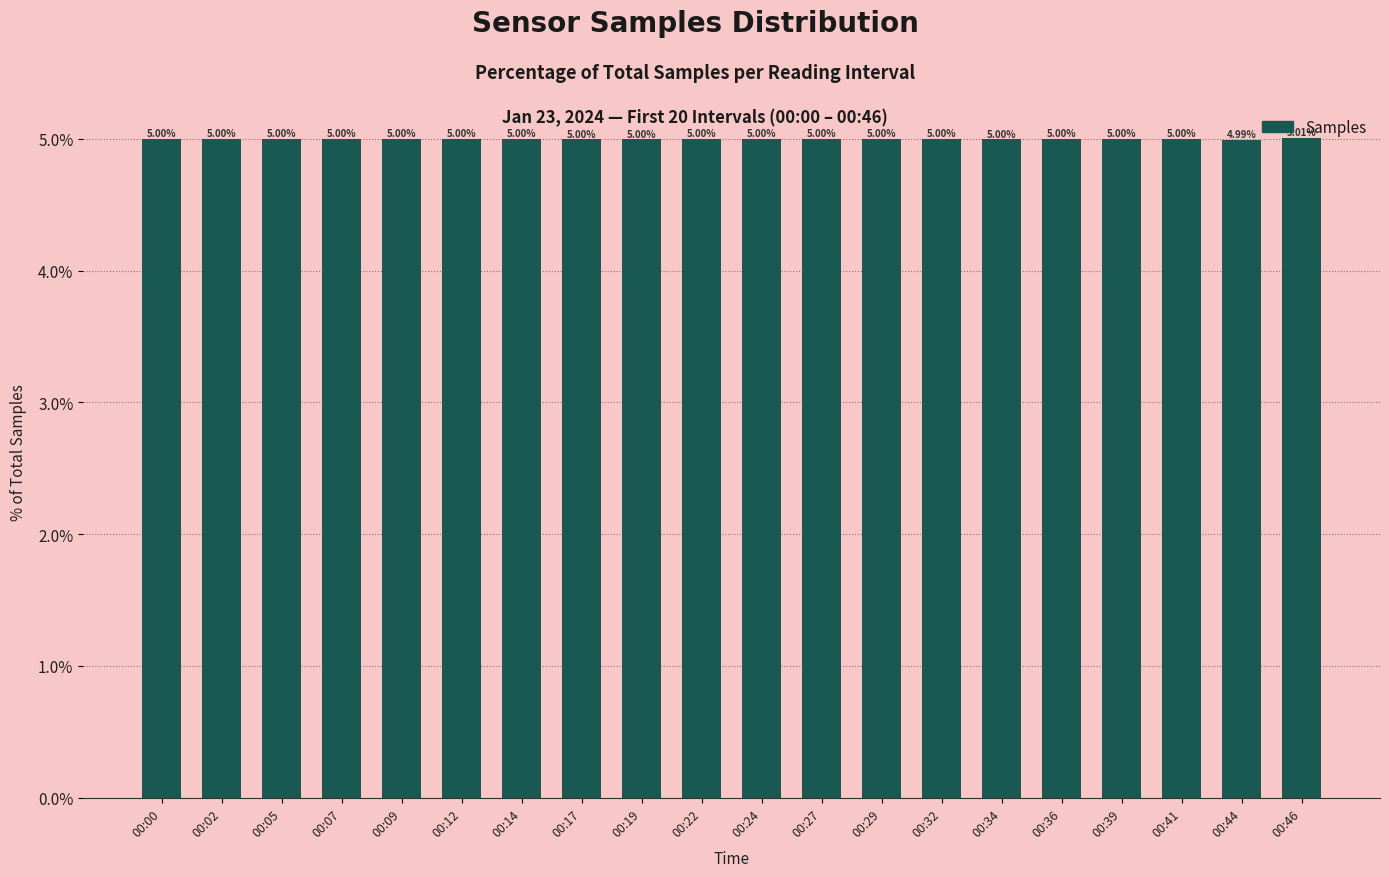

How many bars are there in total?

20